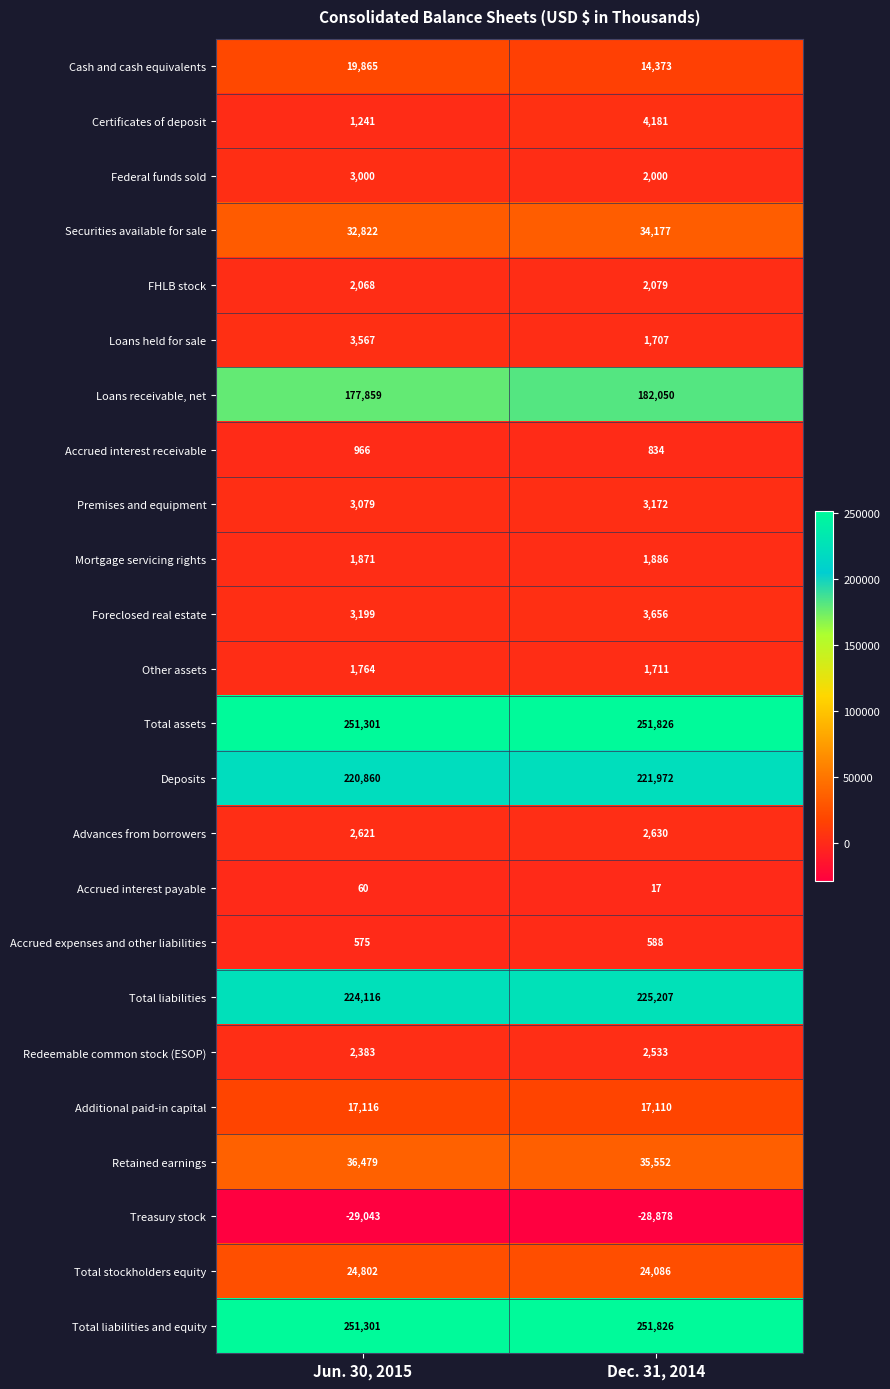

At which category does the chart reach its minimum across all series?

Jun. 30, 2015